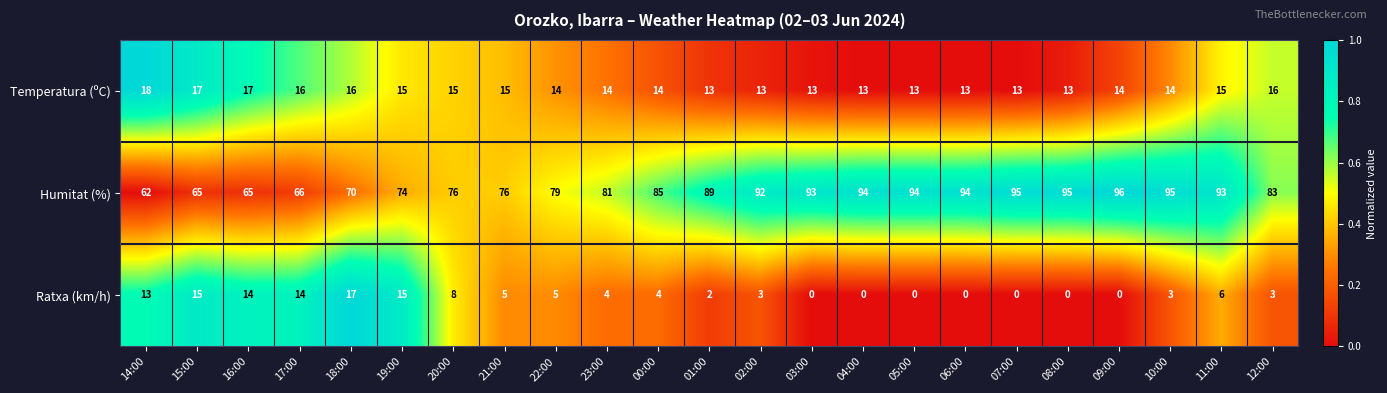

Is it true that Humitat (%) equals 32 at 18:00?

False